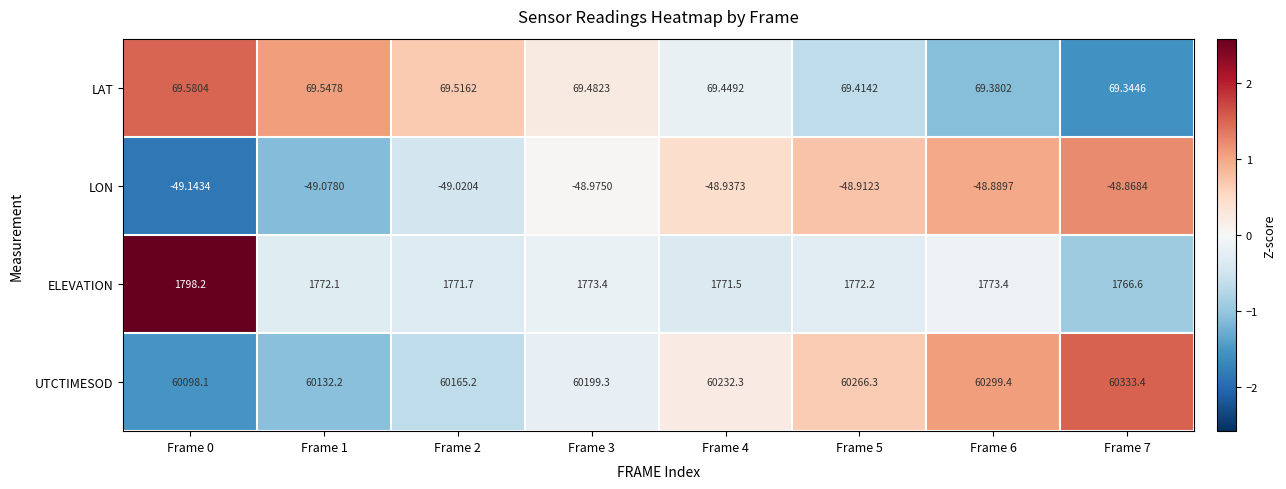

Is the value of LON at Frame 1 greater than the value of LAT at Frame 0?

No